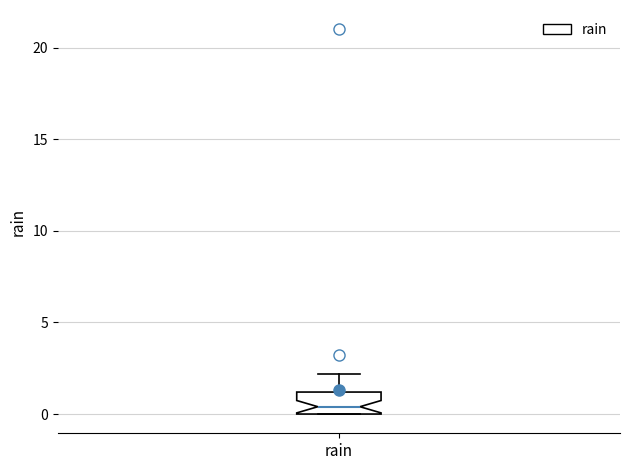

Transcribe this box plot: give where the median line is, the range the box spans, and where the two whiskers end, as read against the y-axis. The values are not printed on the chart, so give them approximately, as read against the axis.

median 0.5, box 0.0 to 1.0, whiskers 0.0 to 2.0